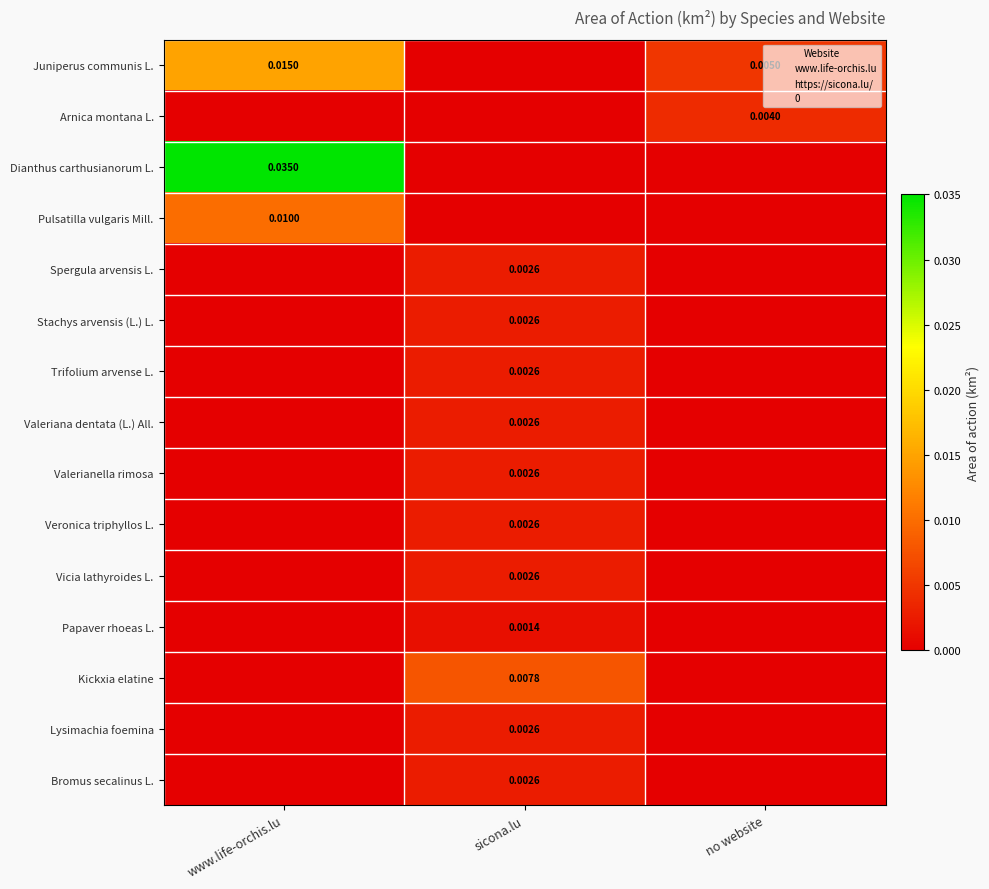

At which category is the sum across all series the highest?

www.life-orchis.lu